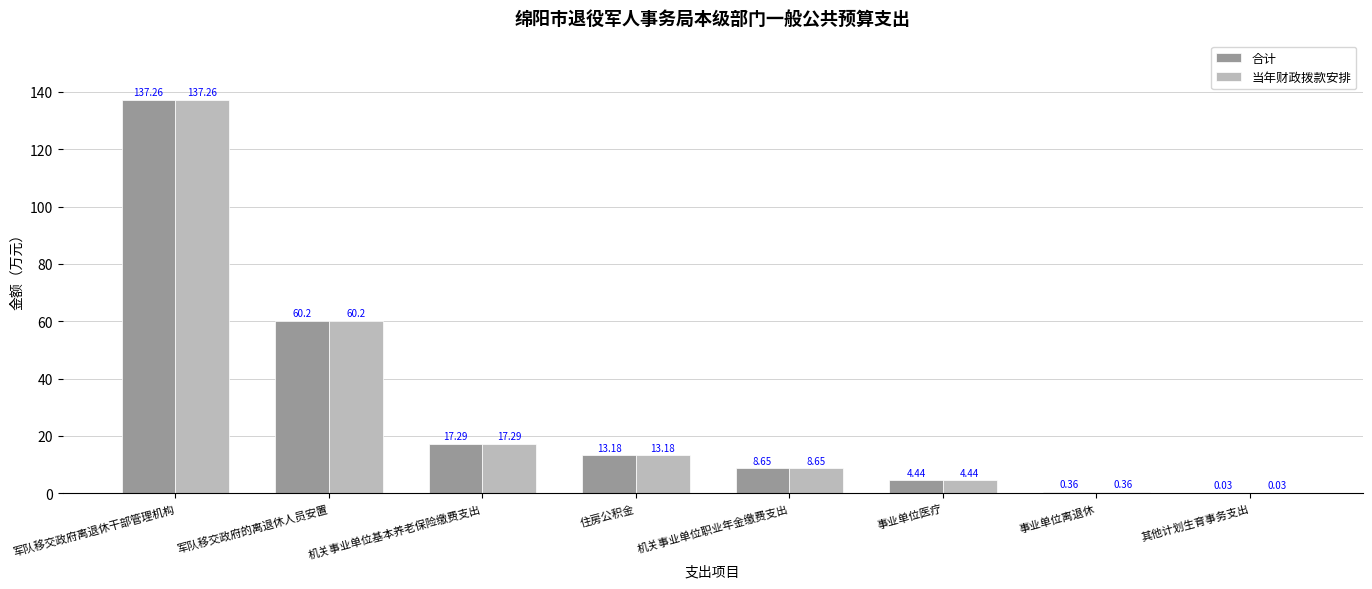

What is the sum of all 合计 values?

241.4